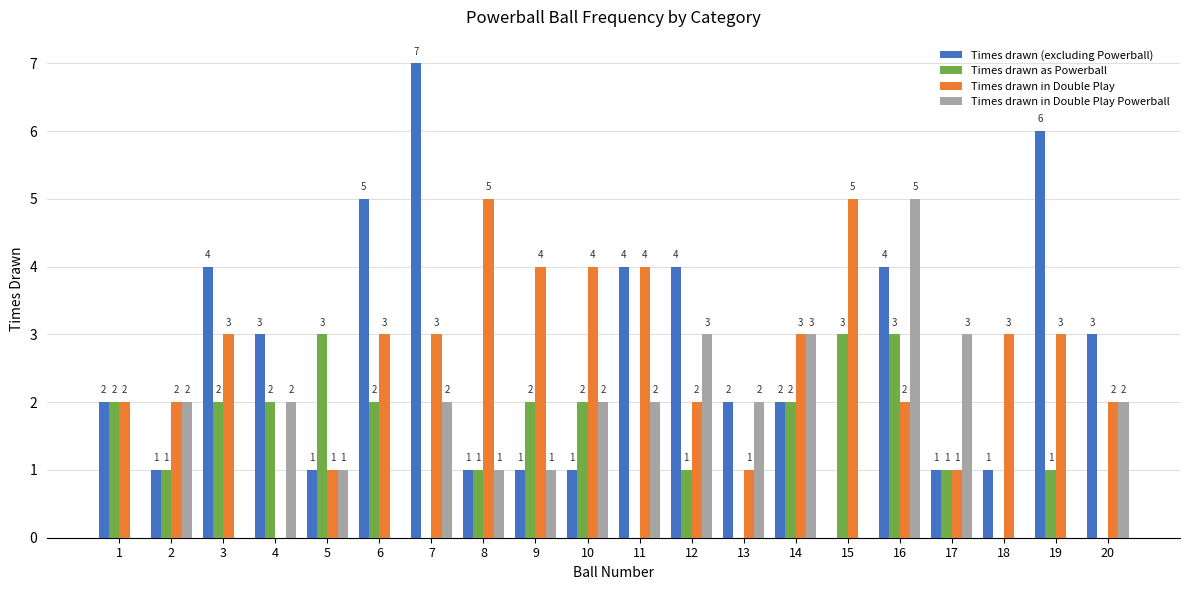

What is the maximum value for Times drawn as Powerball?

3